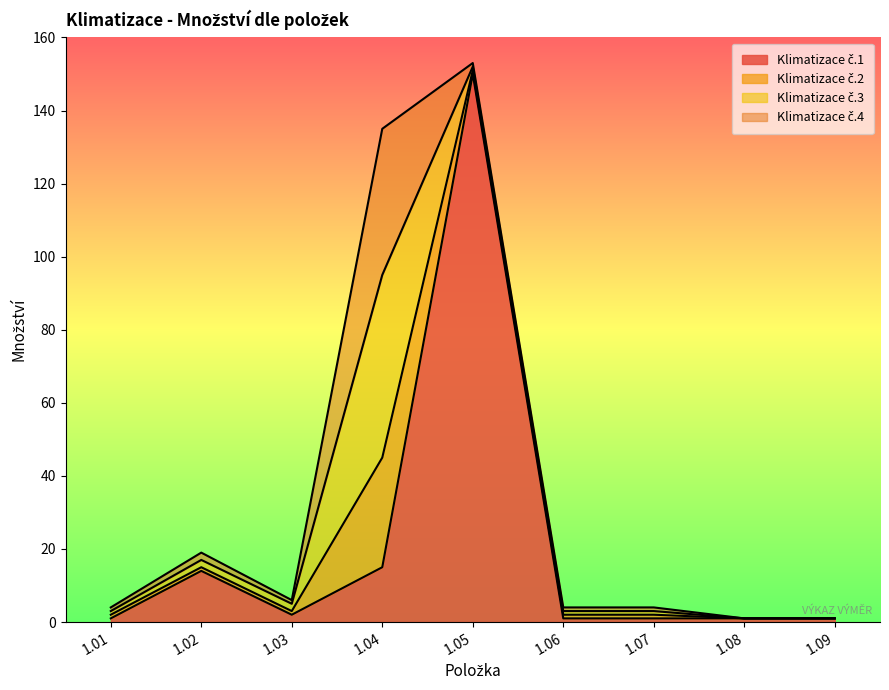

What is the maximum value shown in the chart?

150